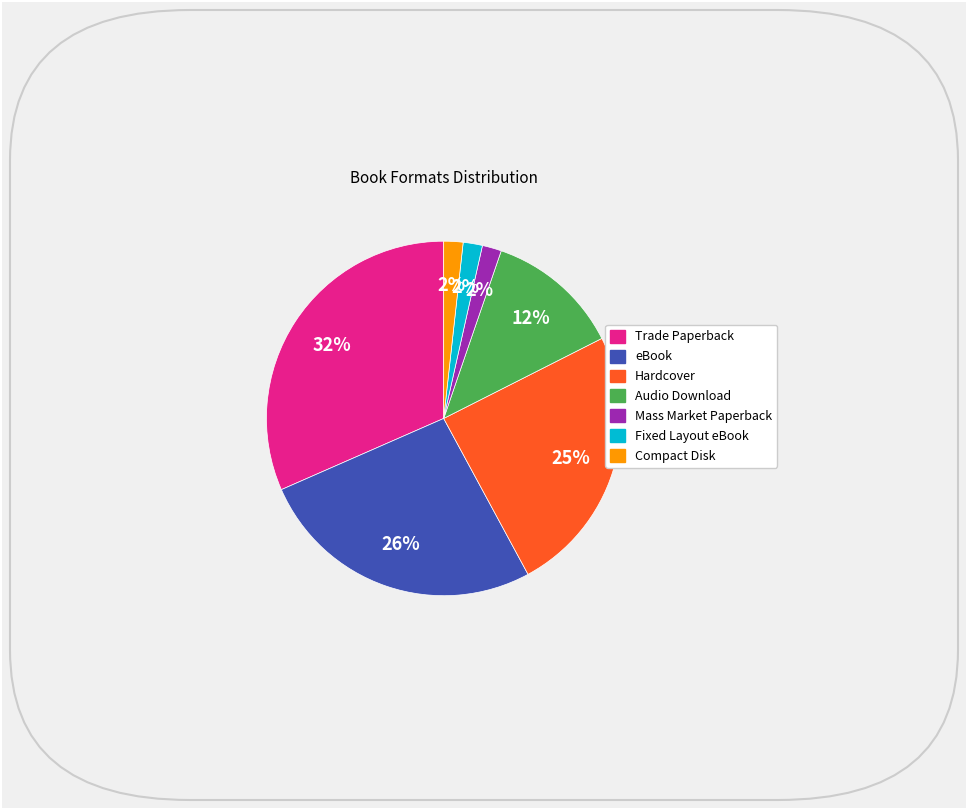

How many slices are in this pie chart?

7